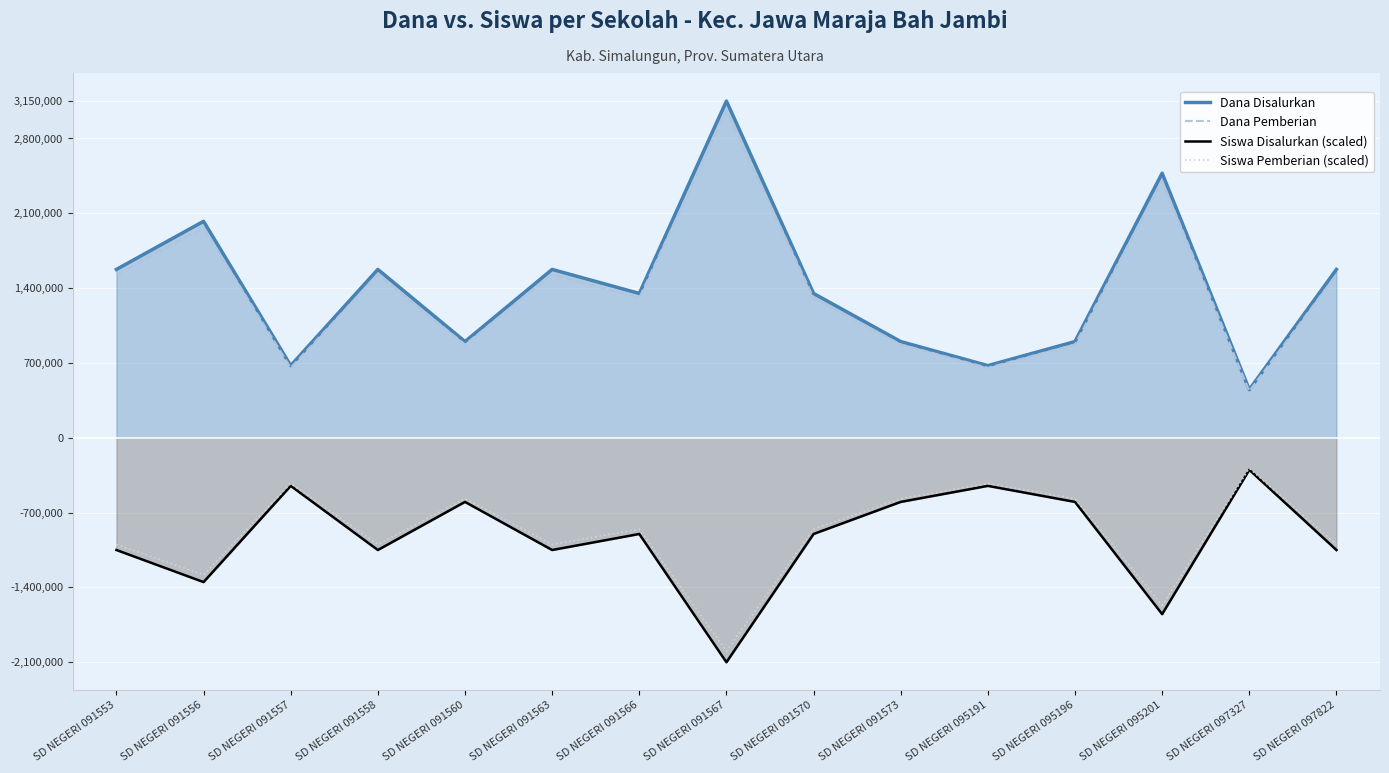

Which category has the highest value across all series?

SD NEGERI 091567